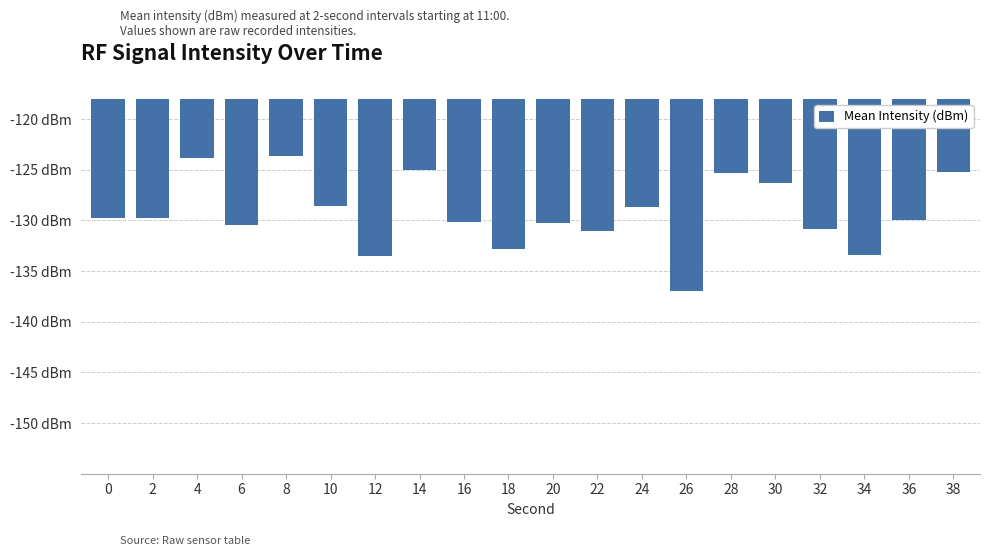

Are the bars horizontal?

No